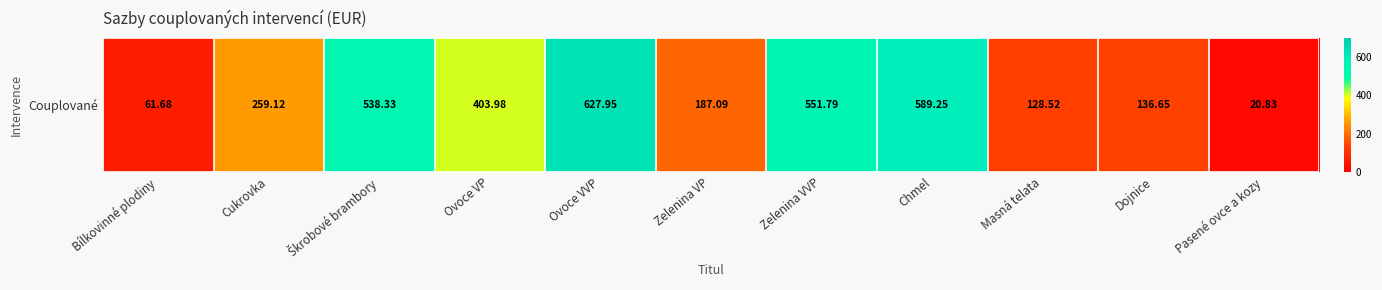

What is the change in value from Zelenina VVP to Dojnice?

-415.1